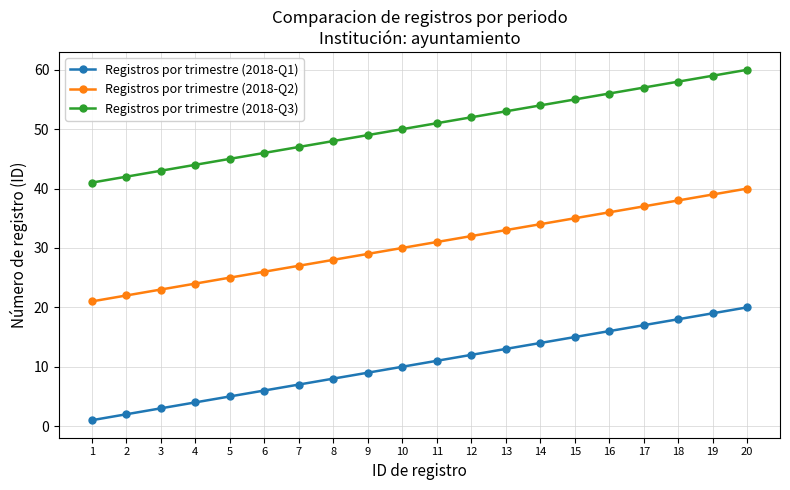

Which series has the largest total across all categories?

Registros por trimestre (2018-Q3)